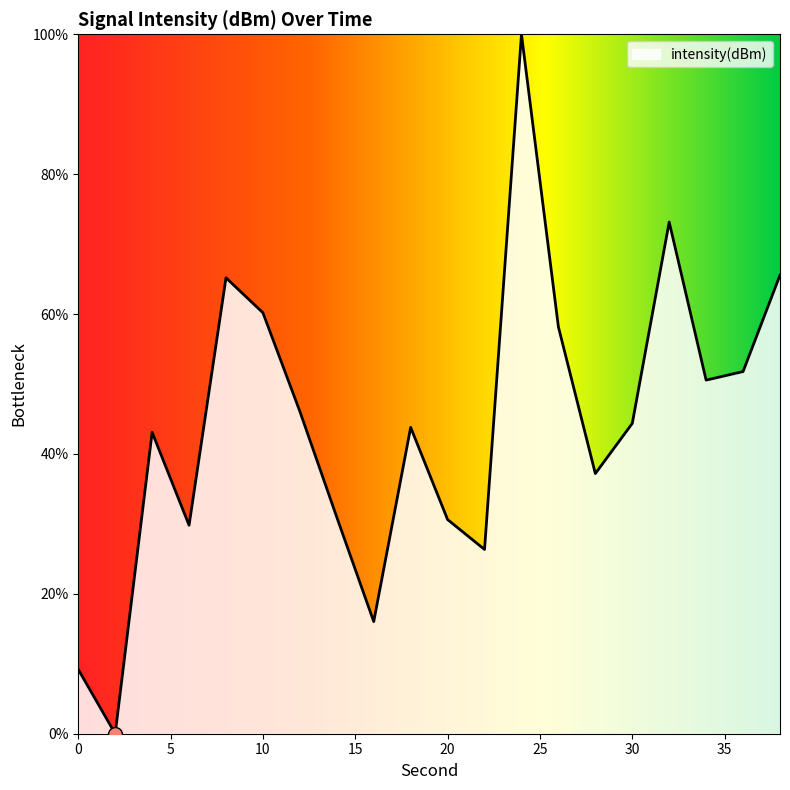

What is the greatest value displayed?

100.0